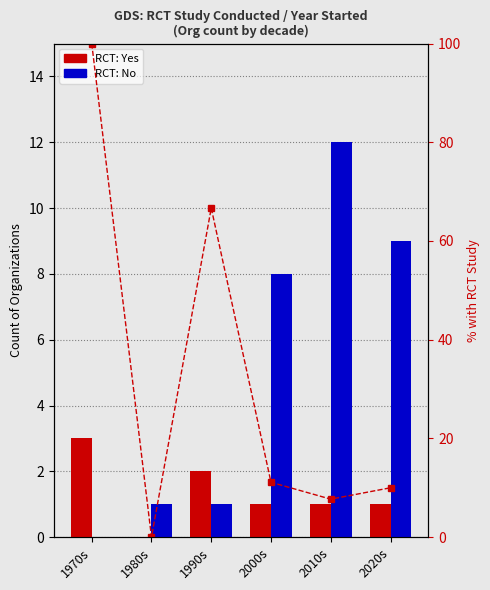

How many RCT: Yes values are between 1 and 2?

4